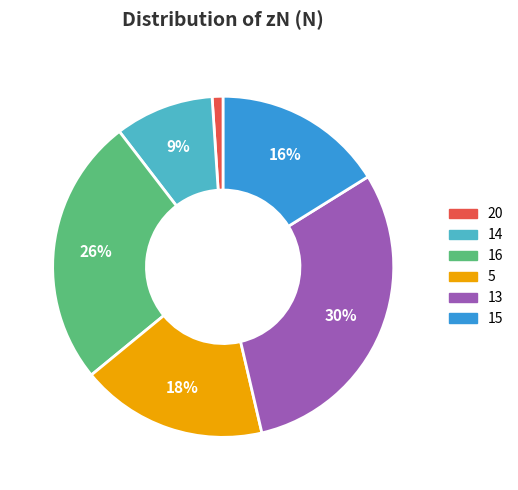

Does 20 account for over 50% of the chart?

No